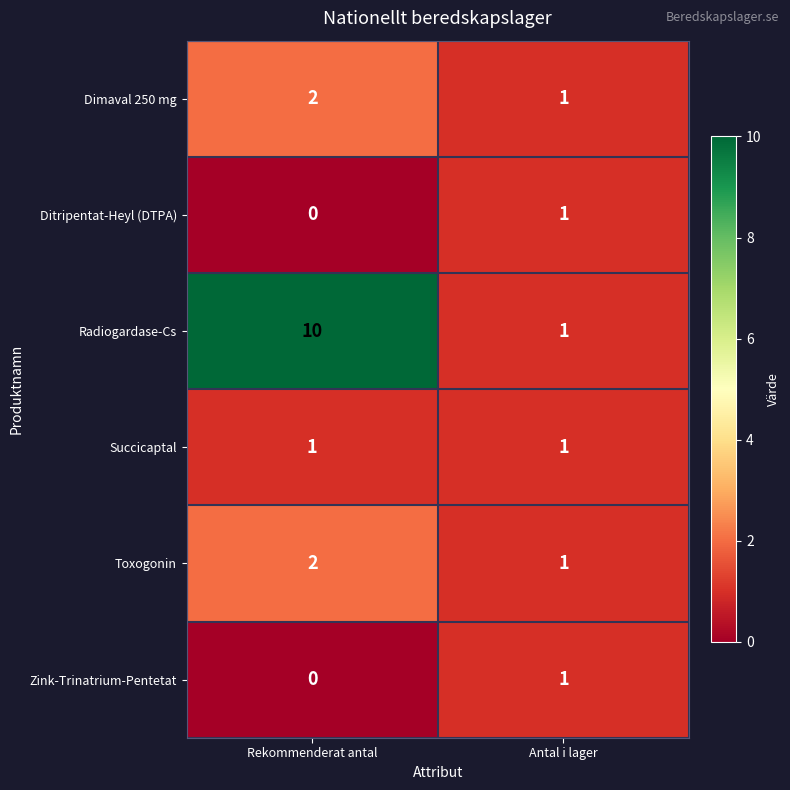

What is the difference between the Radiogardase-Cs values at Antal i lager and Rekommenderat antal?

9